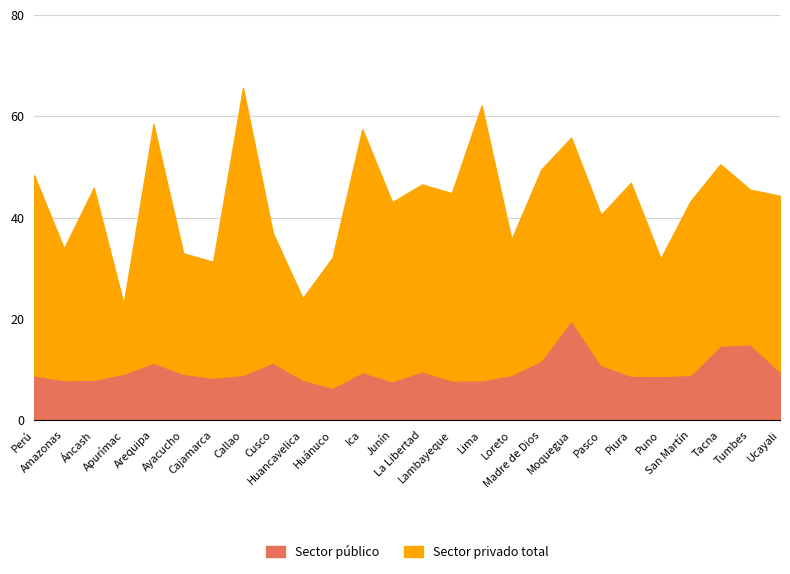

What are all the series names shown in the legend?

Sector público, Sector privado total